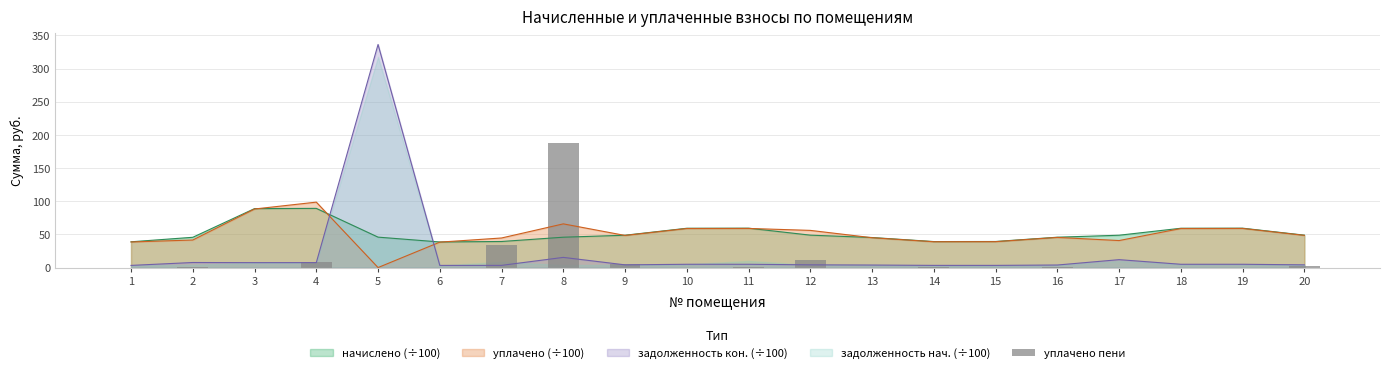

What is the difference between the values at 9 and 8?

183.3